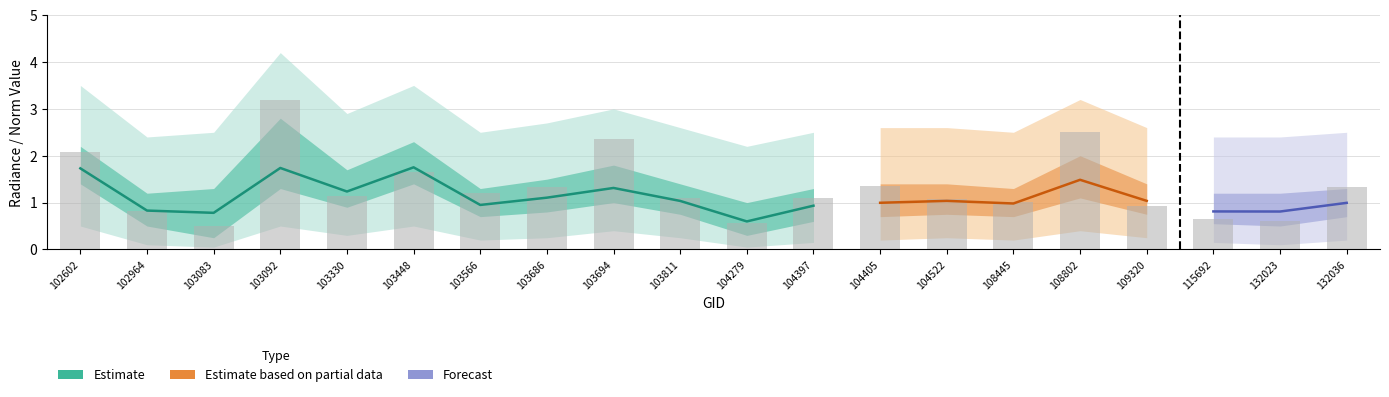

What is the sum of all rade9_aggzone_norm values?

22.2